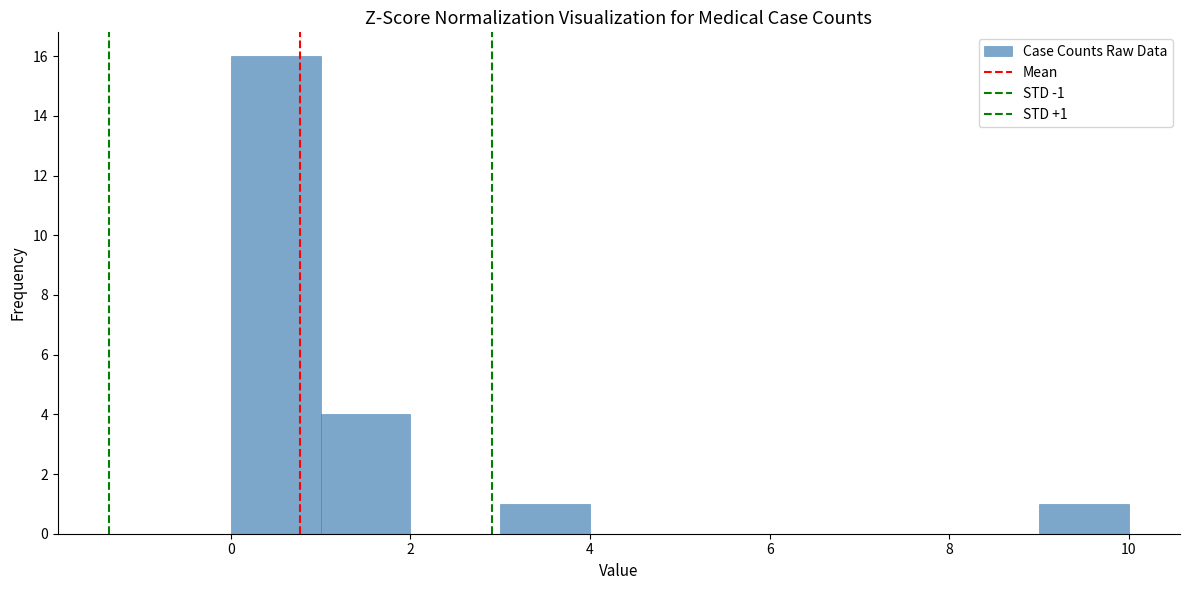

Which range on the x-axis has the tallest bar?

0 to 1